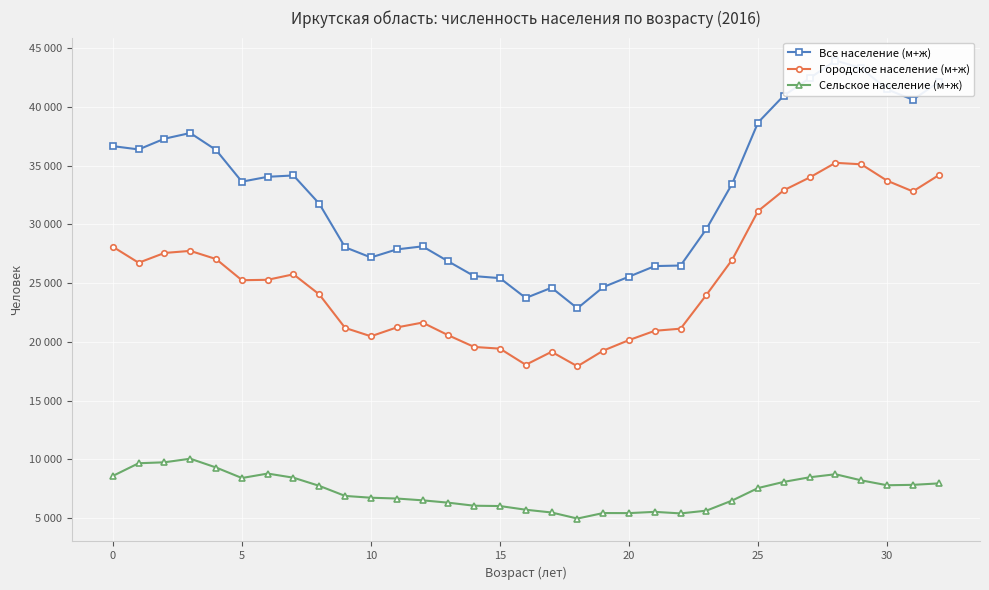

What is the sum of all Все население (м+ж) values?

1078448